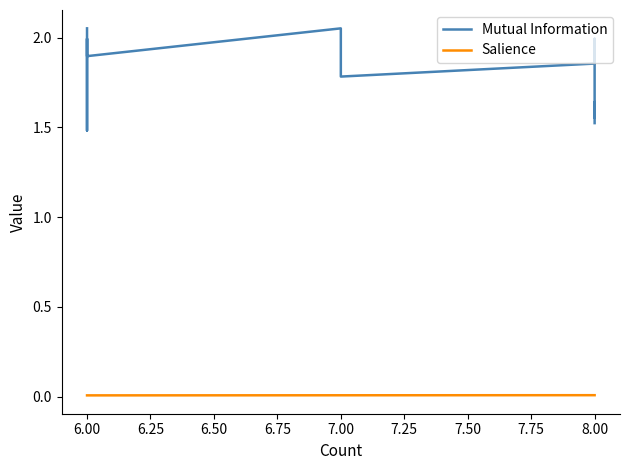

Between 6.00 and 8.00, which series saw the biggest shift?

Mutual Information